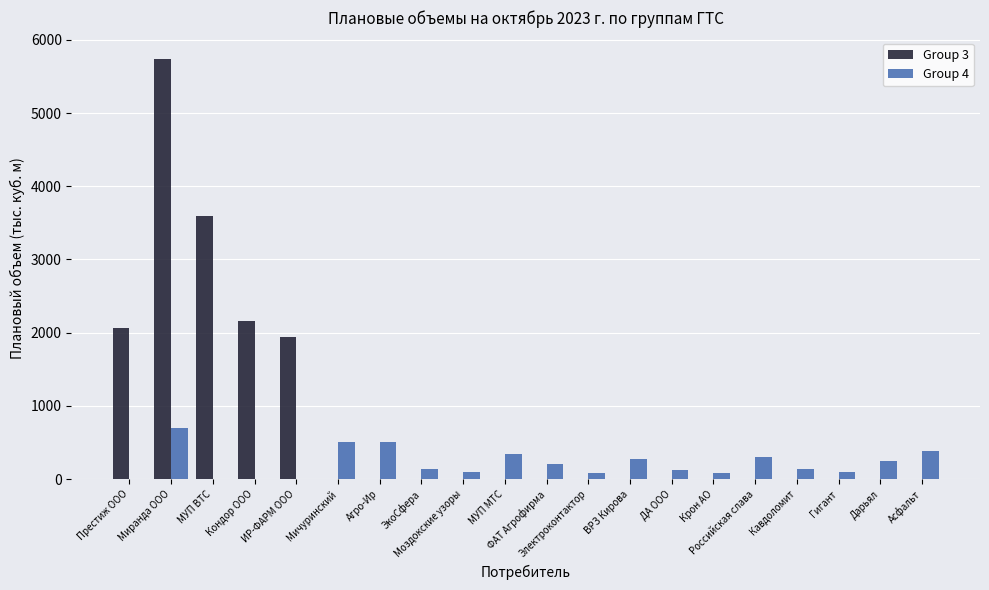

What is the highest value of the Group 3 series?

5744.0